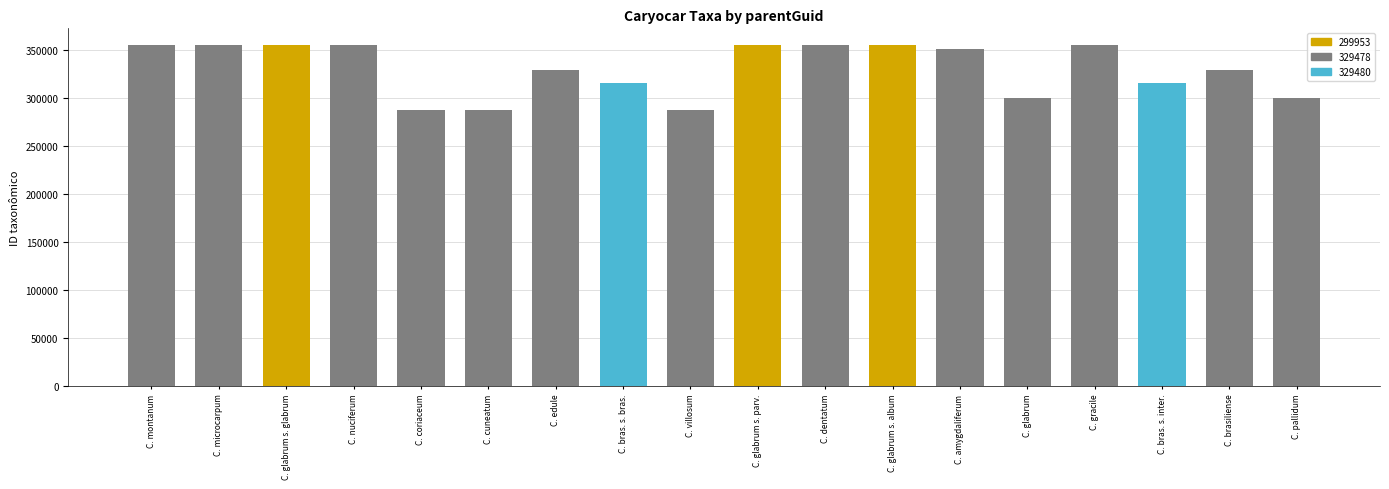

Reading left to right, extract all data points from this chart.

329478=354658	329478=354655	299953=354643	329478=354661	329478=286856	329478=286860	329478=329483	329480=315320	329478=286863	299953=354649	329478=354638	299953=354641	329478=350398	329478=299953	329478=354652	329480=315324	329478=329480	329478=299956